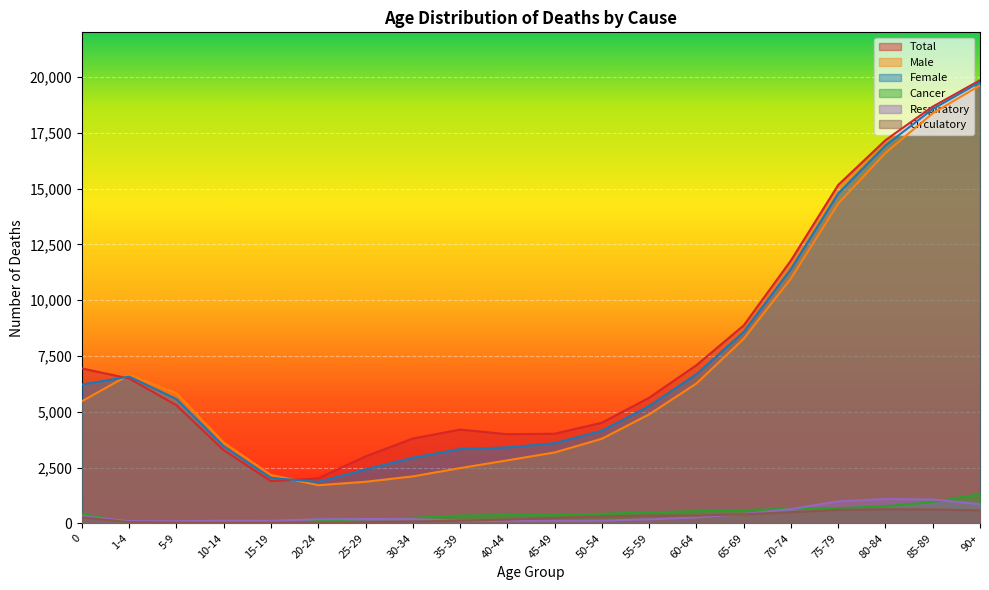

Where is Total nearest to the value 10870?

70-74